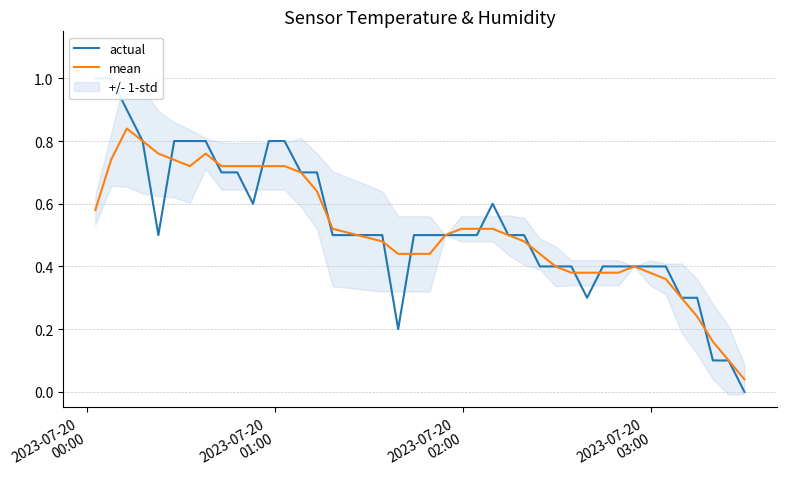

Does the chart display data point markers on the line(s)?

No